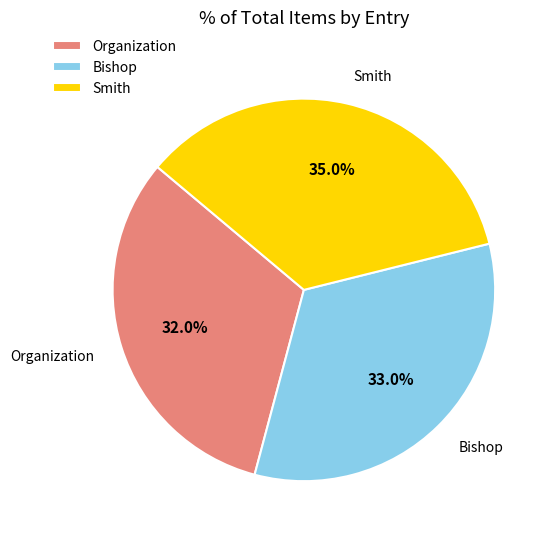

Rank the categories by value from highest to lowest.

Smith, Bishop, Organization